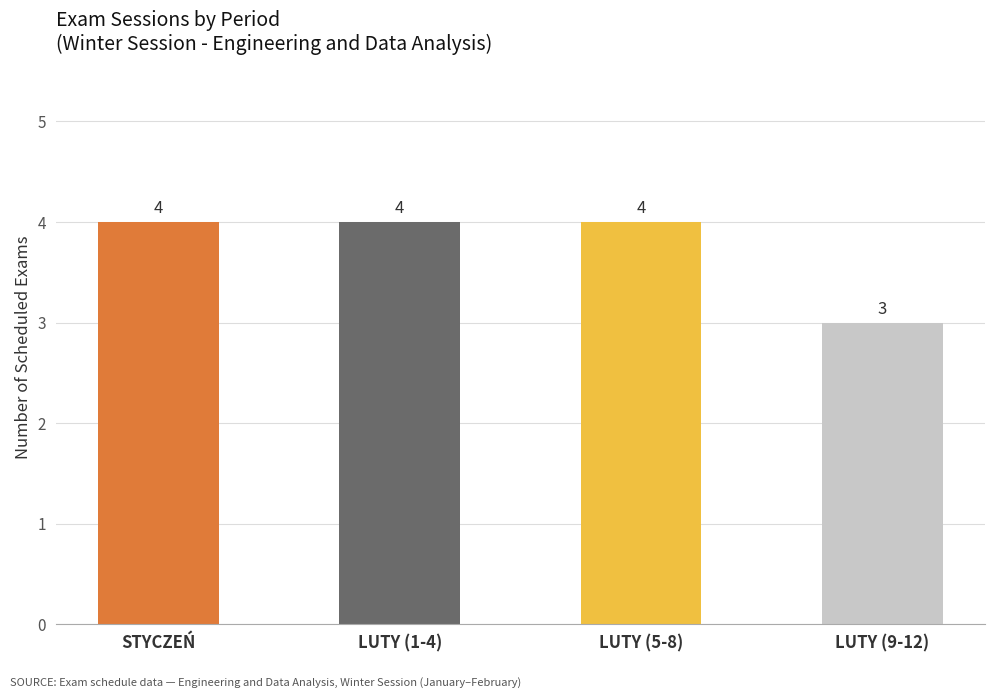

What is the sum of the values at LUTY (1-4) and LUTY (5-8)?

8